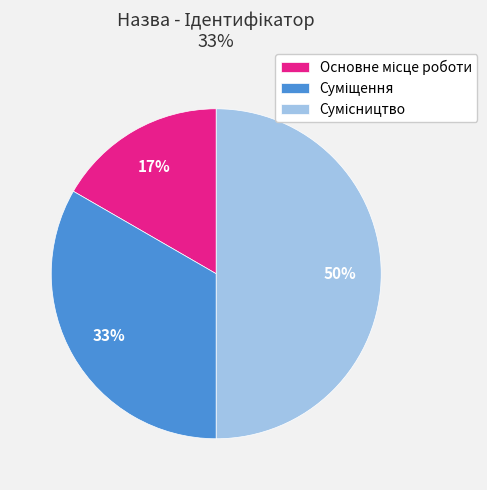

How many segments does this pie chart have?

3